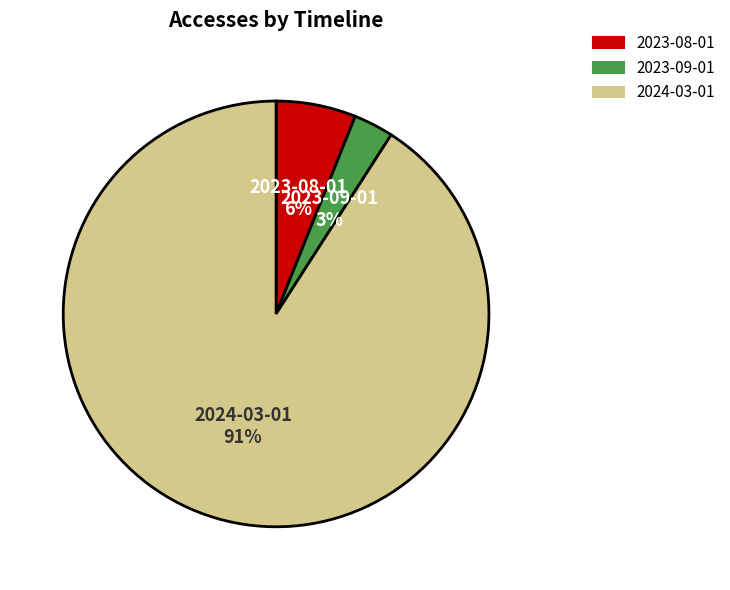

Is the sum of 2024-03-01 and 2023-09-01 greater than half?

Yes